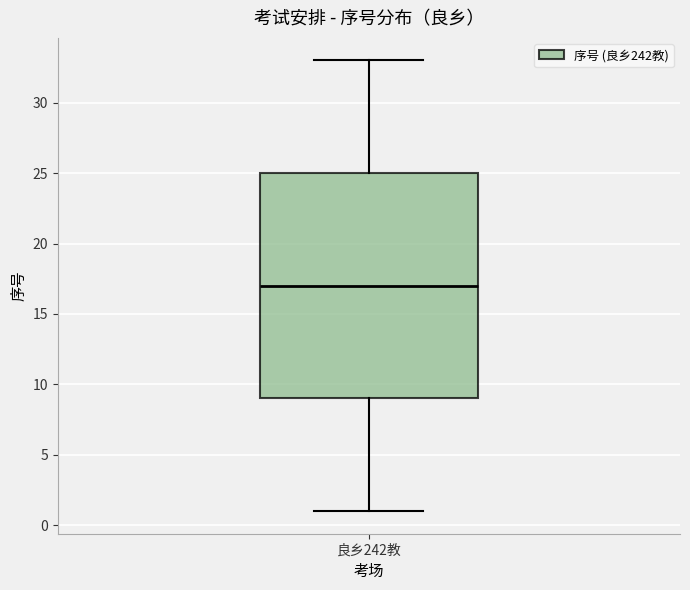

Where does the lower whisker of the box for 良乡242教 end on the y-axis? The values are not printed on the chart, so give them approximately, as read against the axis.

1